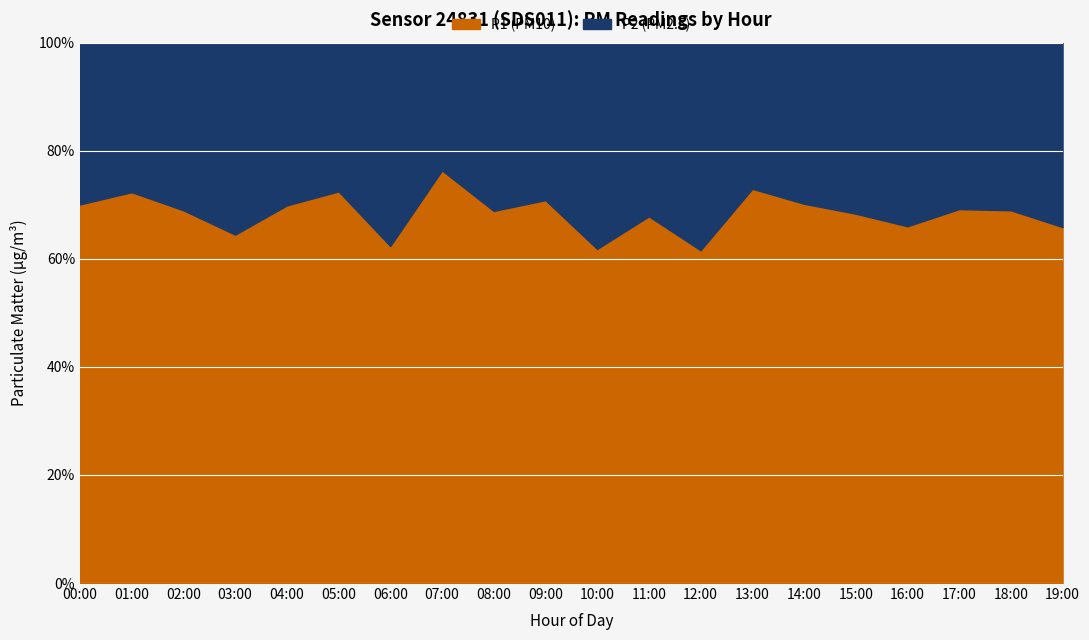

What are all the series names shown in the legend?

P1 (PM10), P2 (PM2.5)